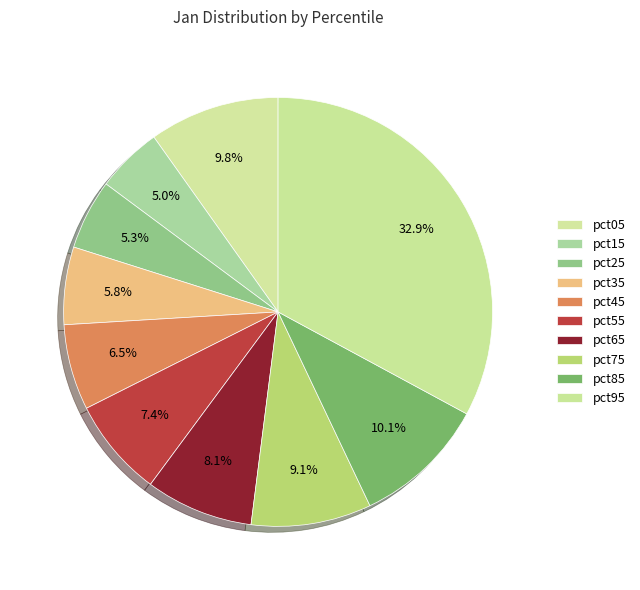

Does pct35 represent more than half of the total?

No